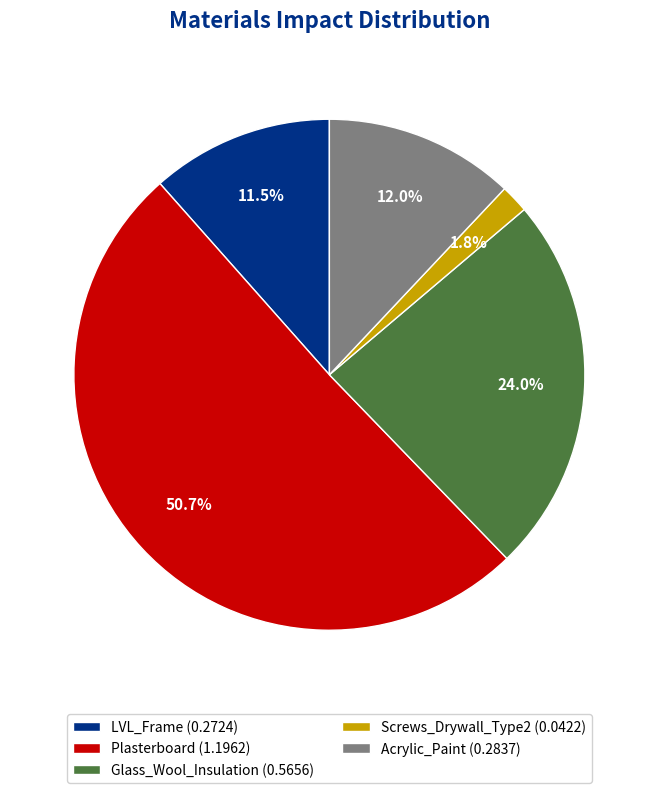

Which slice is the smallest?

Screws_Drywall_Type2